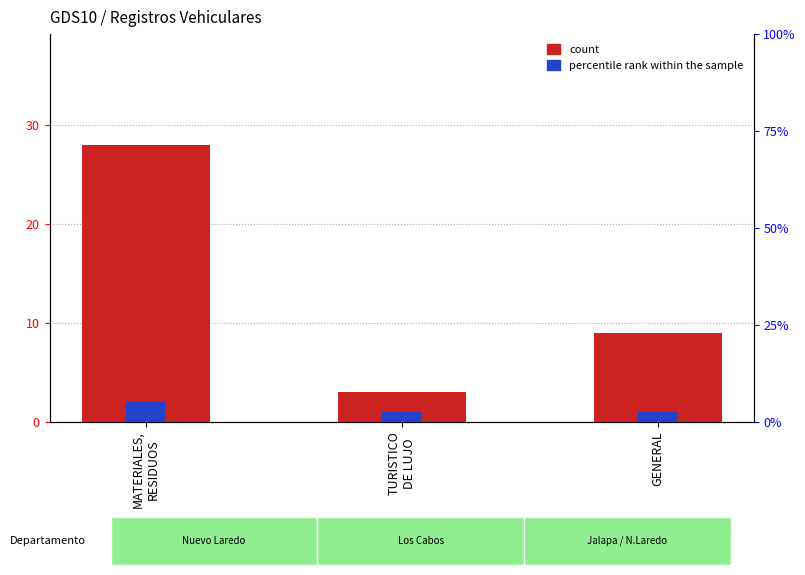

What is the label of the 2nd bar from the left?

TURISTICO
DE LUJO